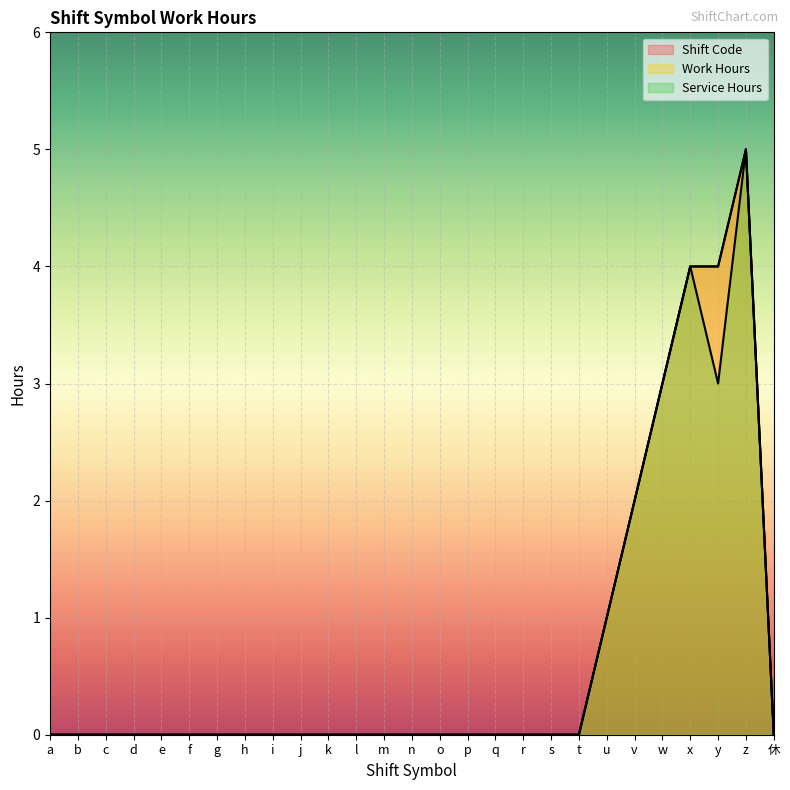

At how many categories does at least one series exceed 2?

4